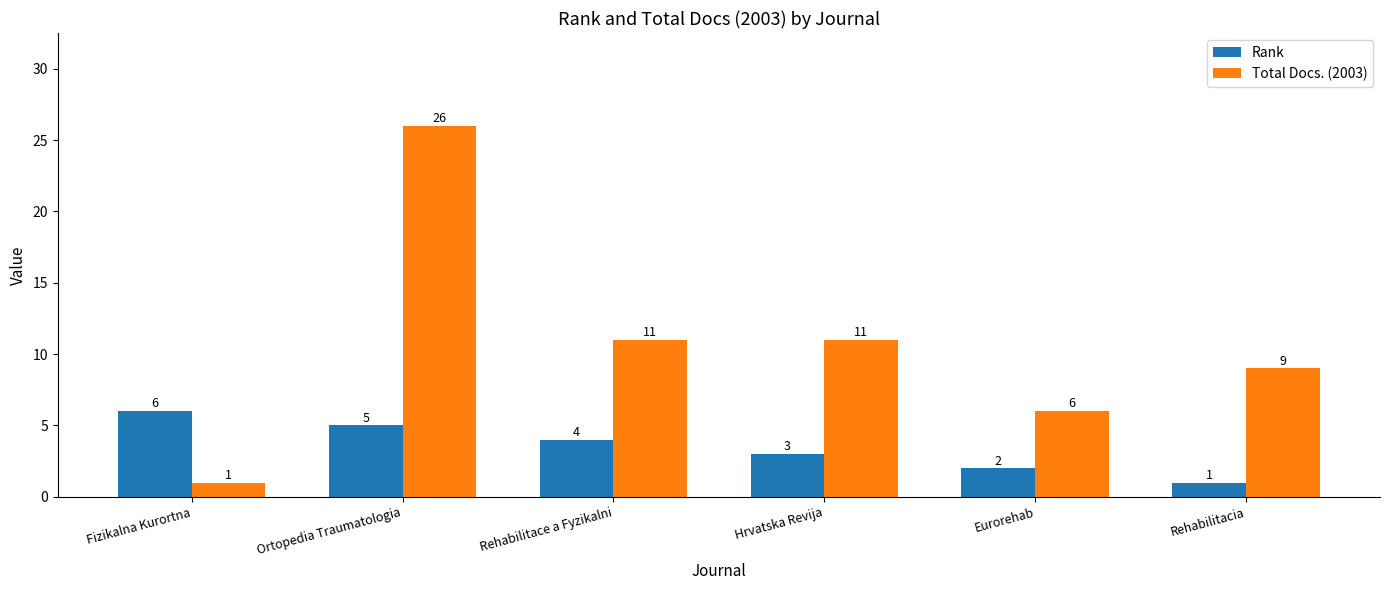

At which category is the sum across all series the highest?

Ortopedia Traumatologia